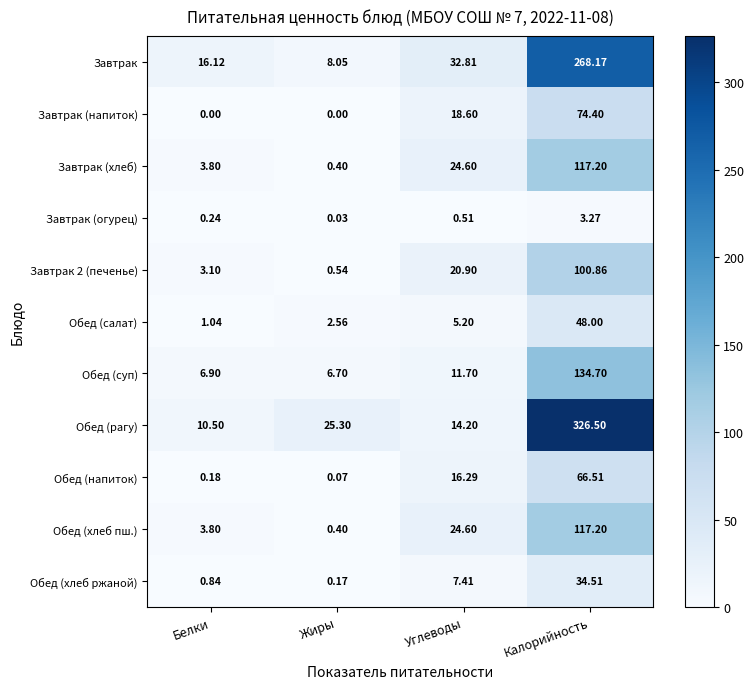

Which category has the highest value in the Завтрак 2 (печенье) series?

Калорийность